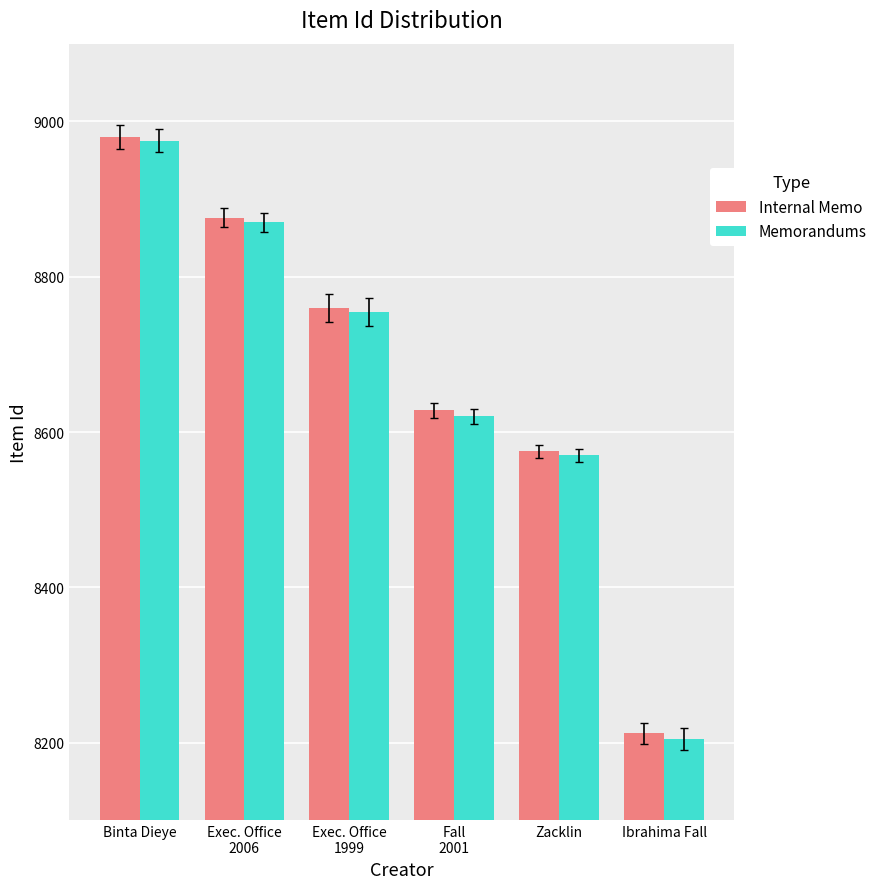

At which label does Internal Memo first exceed 8760?

Binta Dieye